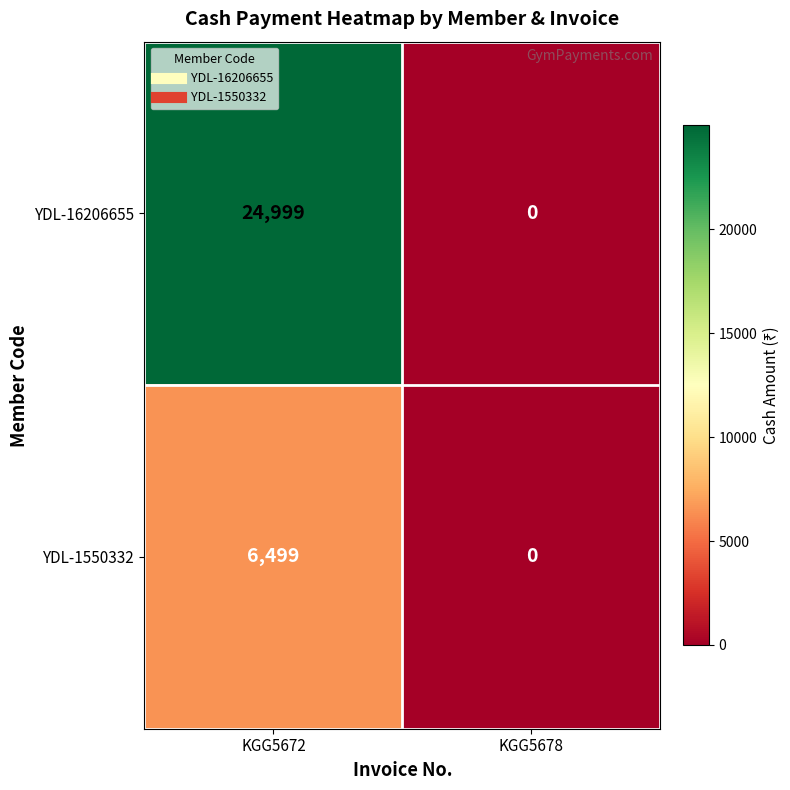

Which series has the largest total across all categories?

YDL-16206655